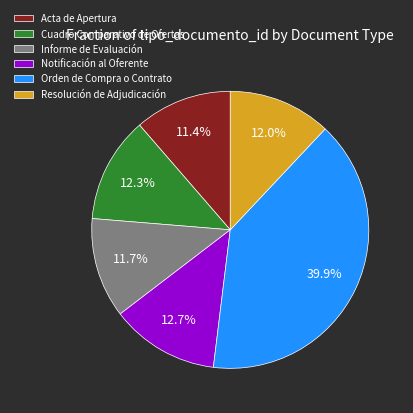

Count the number of slices in the pie.

6